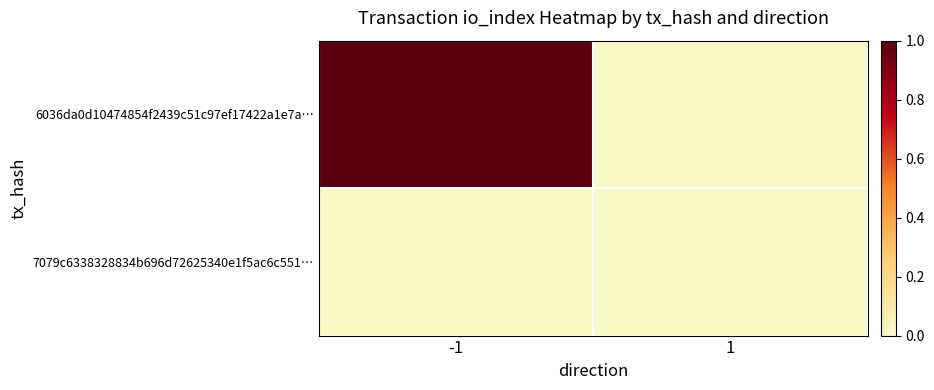

At which category is the sum across all series the highest?

-1